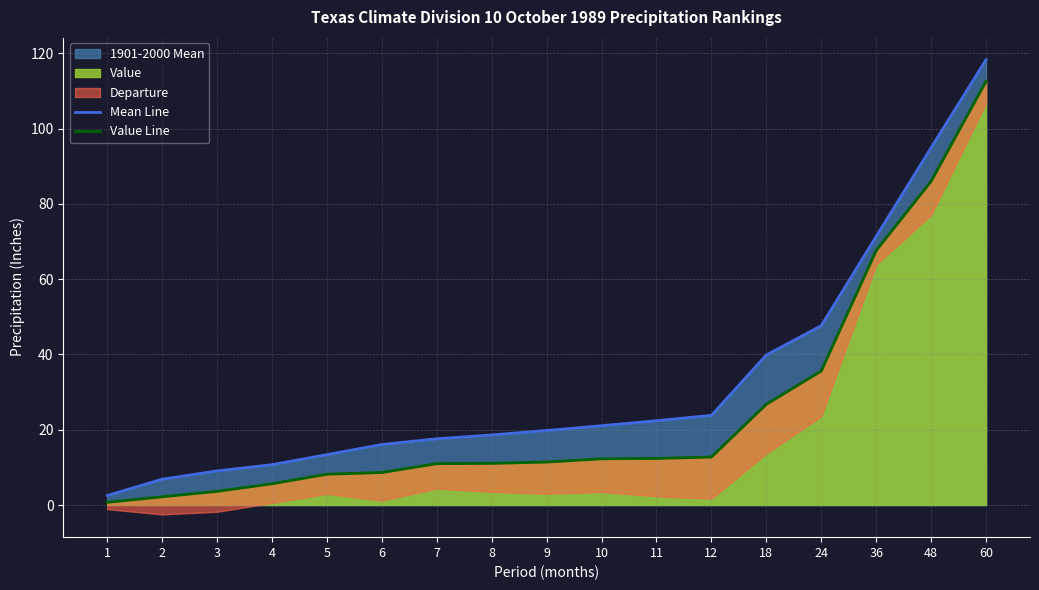

True or false: Mean Line has more than 0 interior local peaks.

False